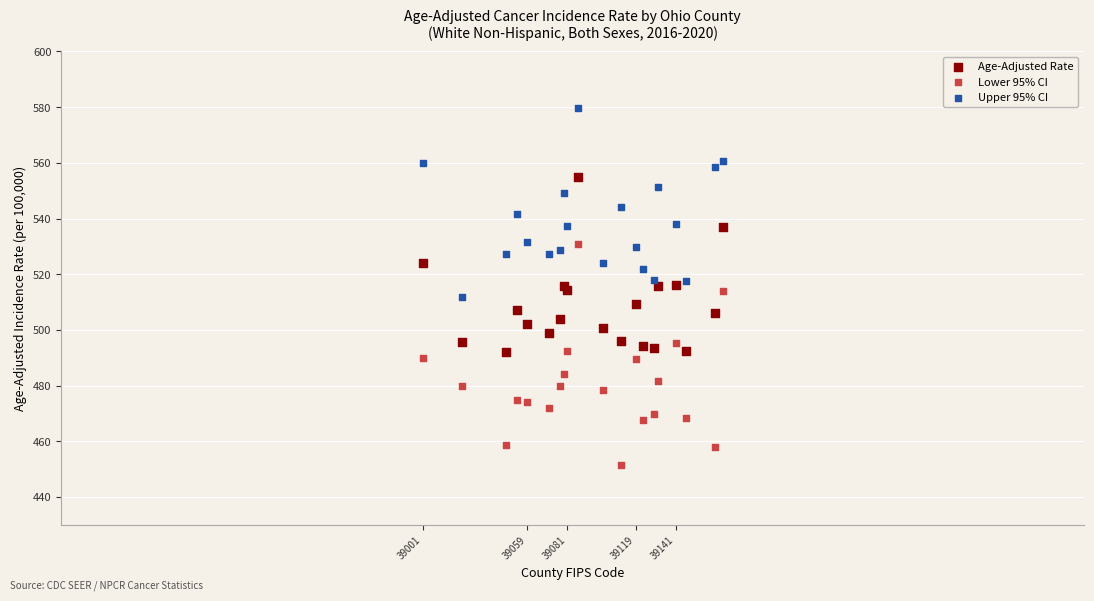

Which series has the widest spread of Y values?

Lower 95% CI